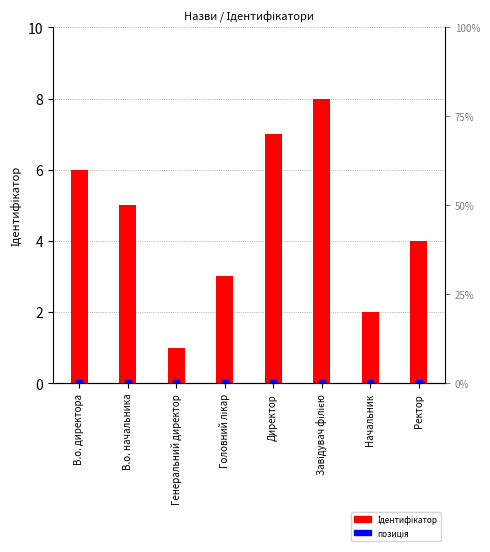

What is the change in value from В.о. директора to Ректор?

-2